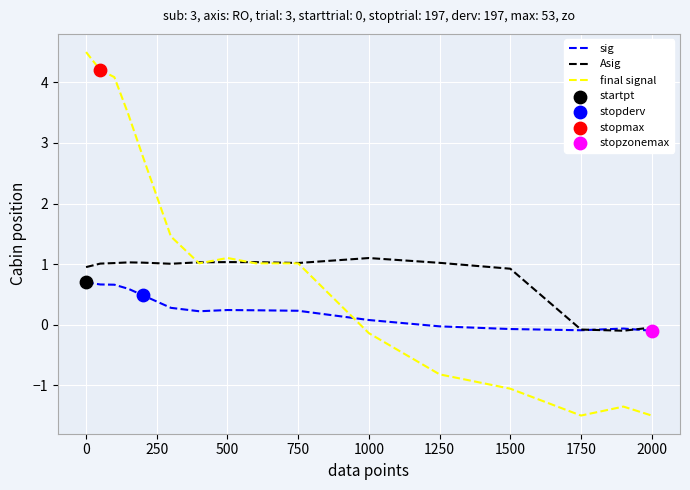

Which series has the largest total across all categories?

final signal